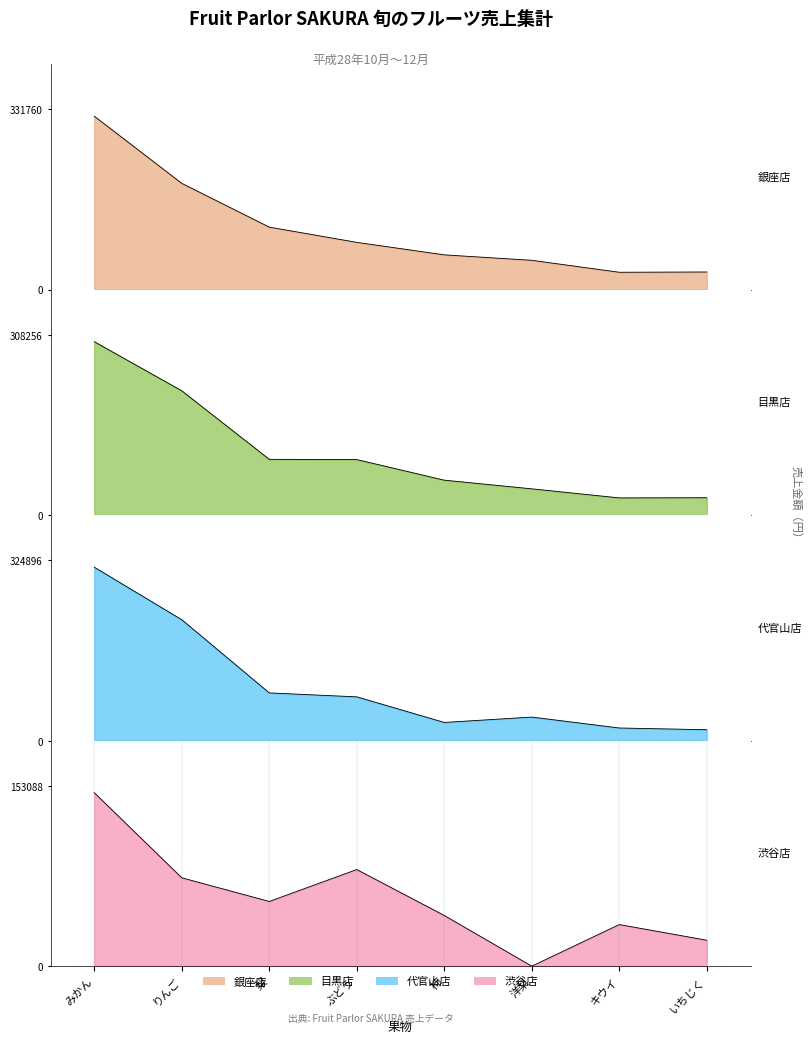

Which has a higher value, ぶどう or みかん?

みかん